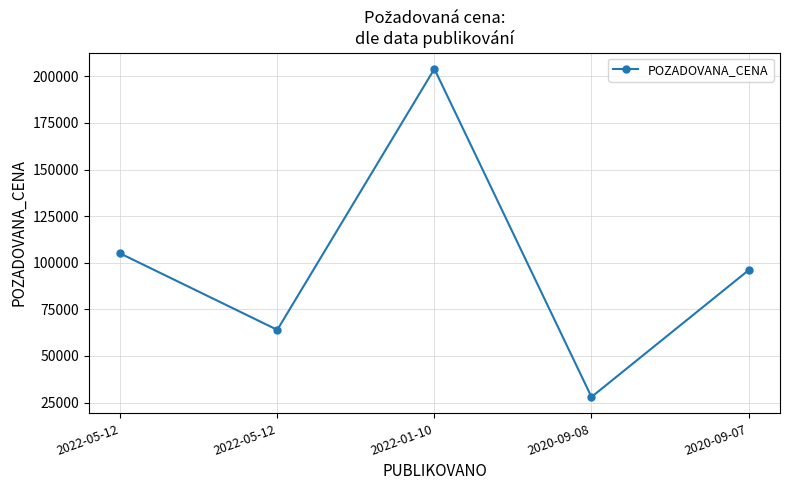

What is the approximate value at 2020-09-08?

28000